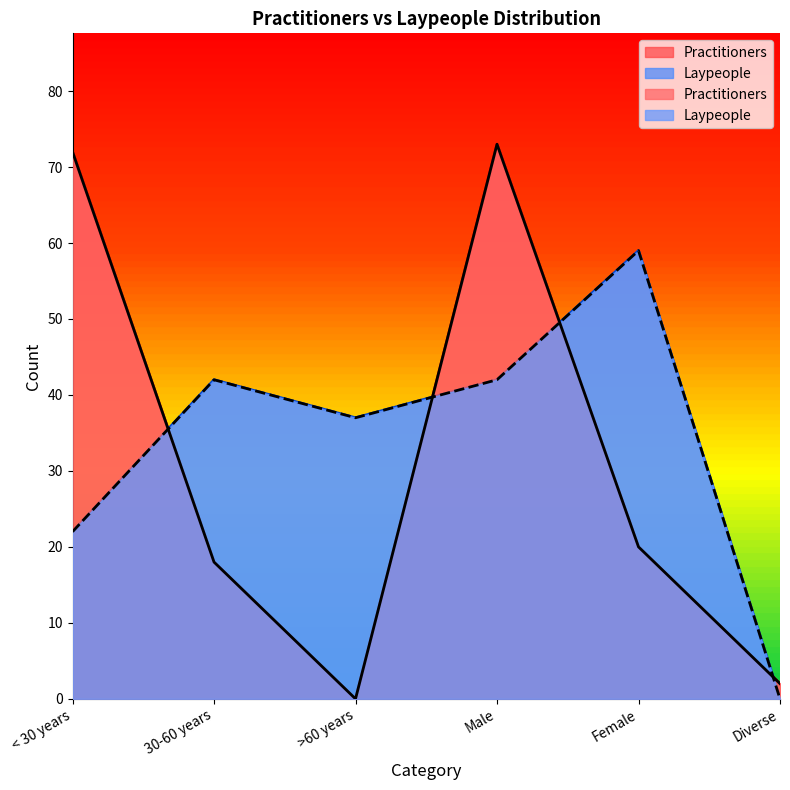

What is the label of the 1st point from the right?

Diverse